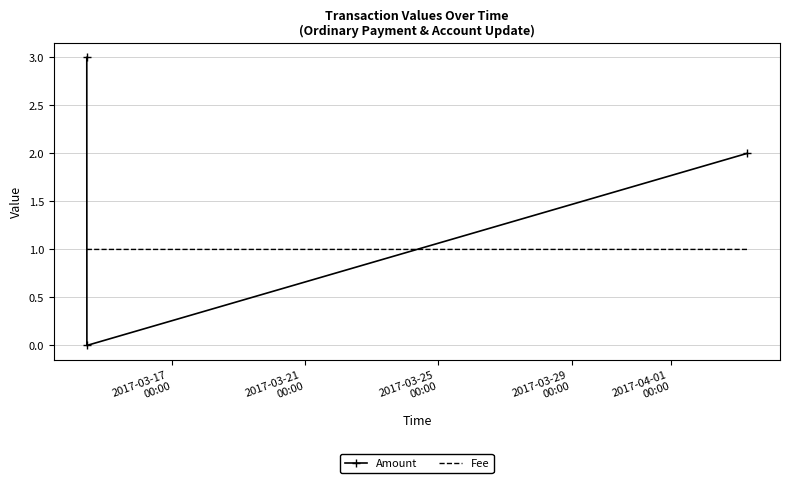

Which series has the largest range (max minus min)?

Amount